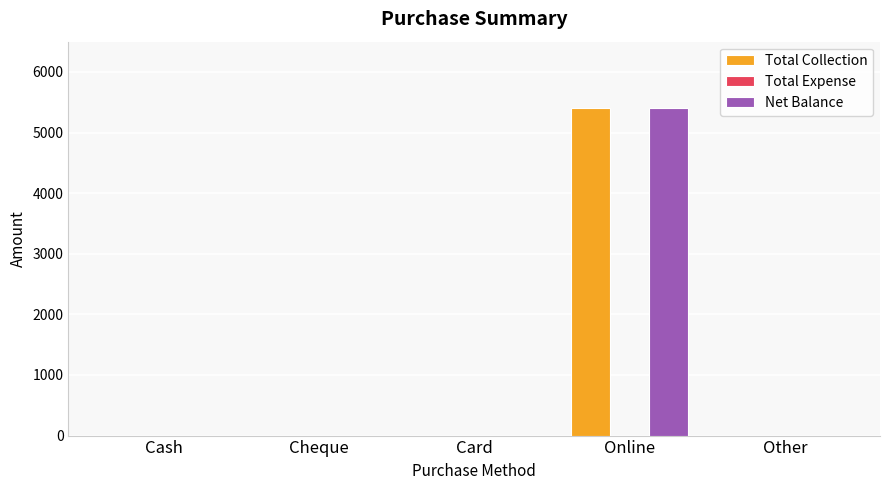

What is the total value across all series at Online?

10800